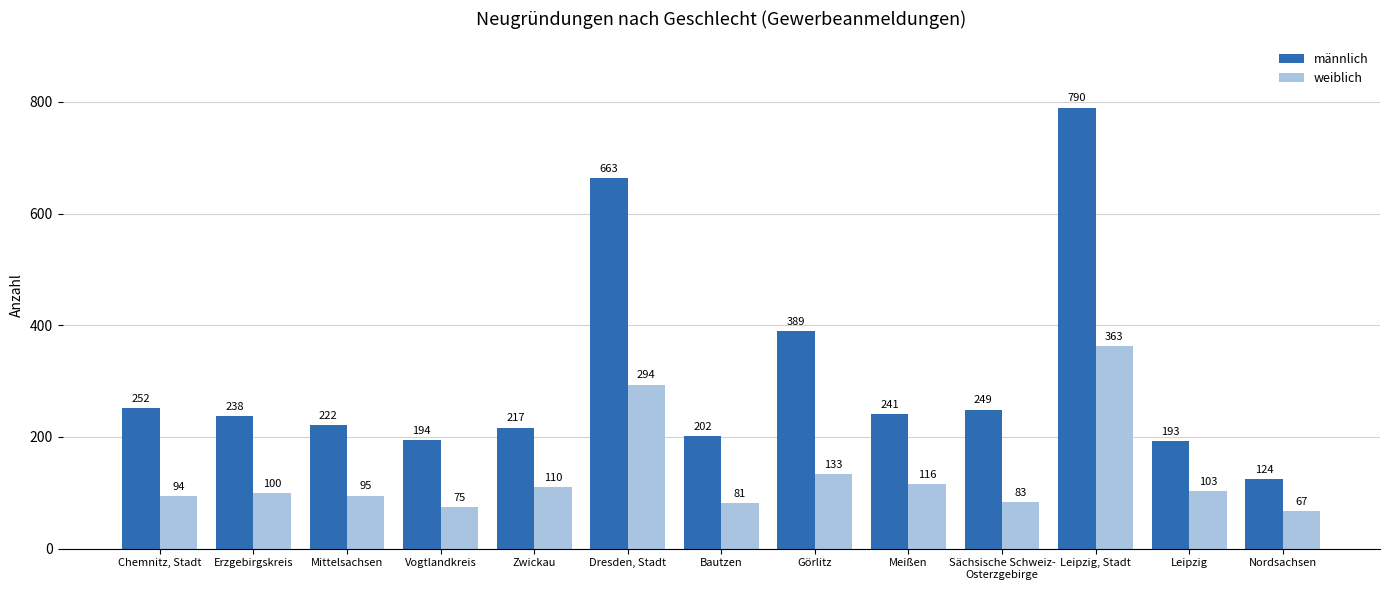

What value does the männlich series have at Leipzig, Stadt, to the nearest 100?

800